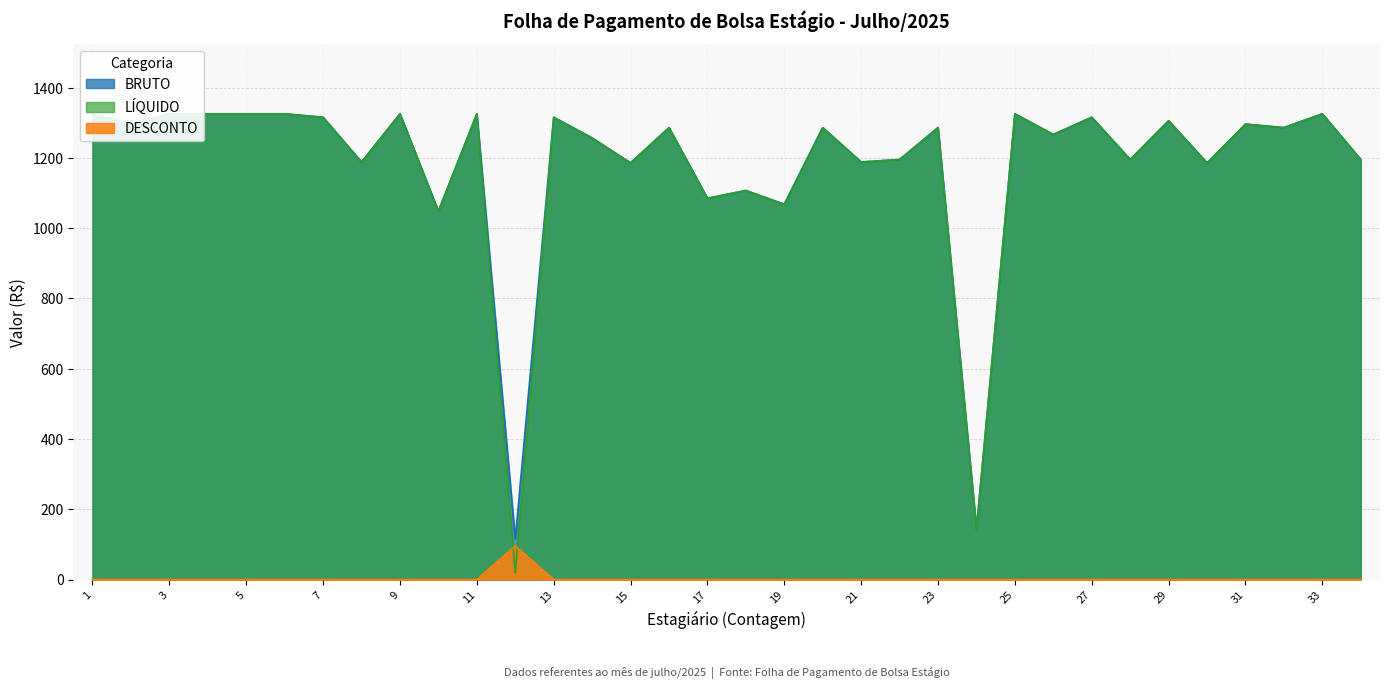

What is the average value of the DESCONTO series?

2.8